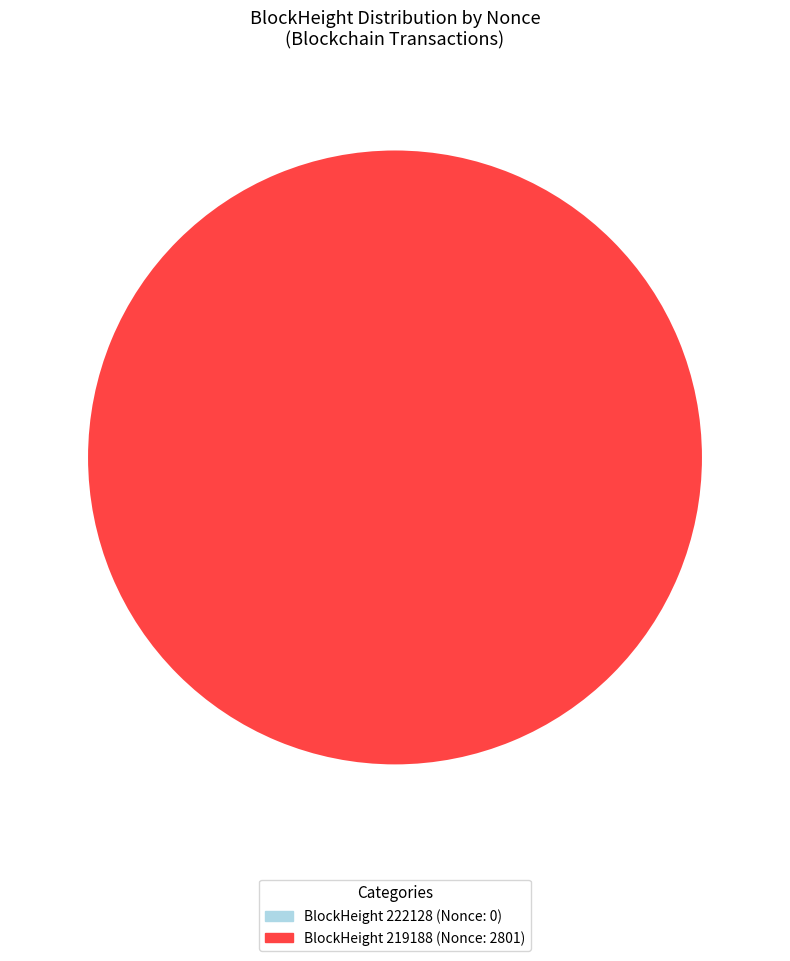

To the nearest percent, what is the average slice percentage?

50%